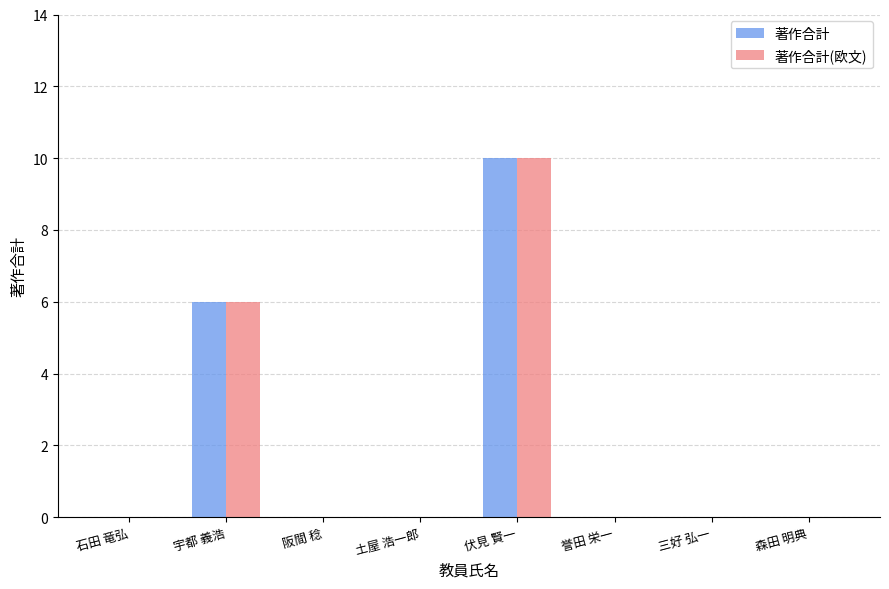

Is the value of 著作合計(欧文) at 宇都 義浩 greater than the value of 著作合計 at 森田 明典?

Yes